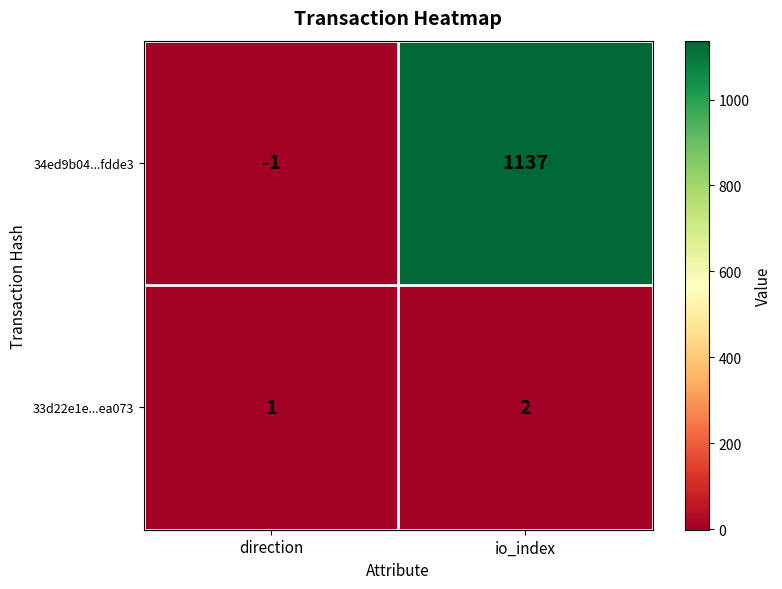

What is the smallest value displayed?

-1